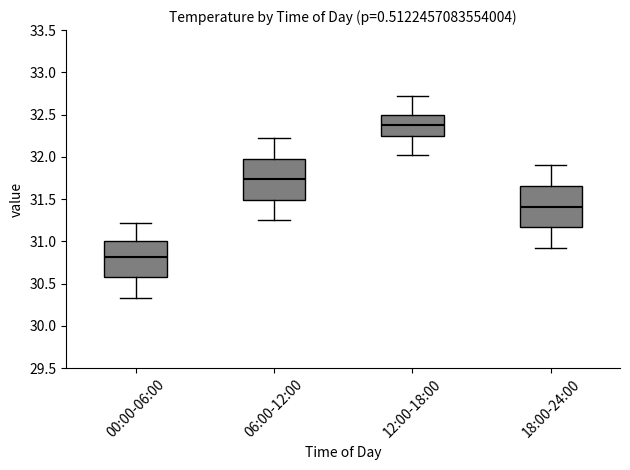

Reading left to right, transcribe this box plot: for each box, give where its median line is, the range the box spans, and where its two whiskers end, as read against the y-axis. The values are not printed on the chart, so give them approximately, as read against the axis.

00:00-06:00: median 30.80, box 30.60 to 31.00, whiskers 30.35 to 31.20
06:00-12:00: median 31.75, box 31.50 to 32.00, whiskers 31.25 to 32.20
12:00-18:00: median 32.40, box 32.25 to 32.50, whiskers 32.00 to 32.70
18:00-24:00: median 31.40, box 31.15 to 31.65, whiskers 30.90 to 31.90